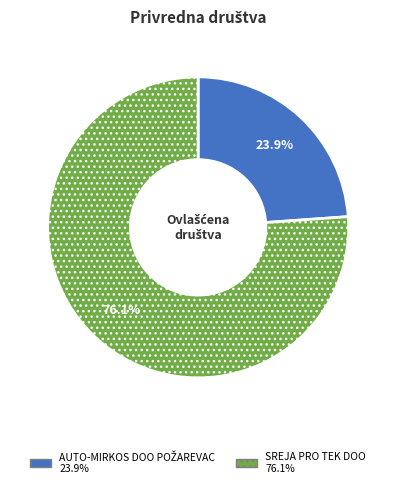

What is the largest slice in the pie chart?

SREJA PRO TEK DOO